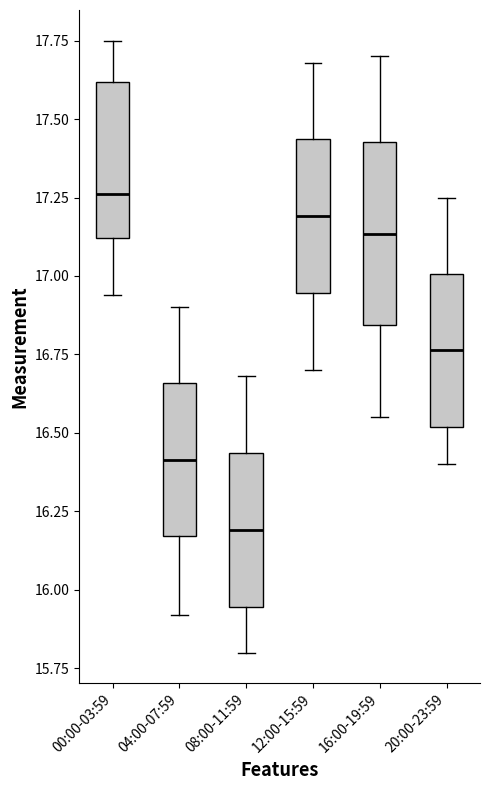

Reading left to right, transcribe this box plot: for each box, give where its median line is, the range the box spans, and where its two whiskers end, as read against the y-axis. The values are not printed on the chart, so give them approximately, as read against the axis.

00:00-03:59: median 17.25, box 17.10 to 17.60, whiskers 16.95 to 17.75
04:00-07:59: median 16.40, box 16.15 to 16.65, whiskers 15.90 to 16.90
08:00-11:59: median 16.20, box 15.95 to 16.45, whiskers 15.80 to 16.70
12:00-15:59: median 17.20, box 16.95 to 17.45, whiskers 16.70 to 17.70
16:00-19:59: median 17.15, box 16.85 to 17.45, whiskers 16.55 to 17.70
20:00-23:59: median 16.75, box 16.50 to 17.00, whiskers 16.40 to 17.25